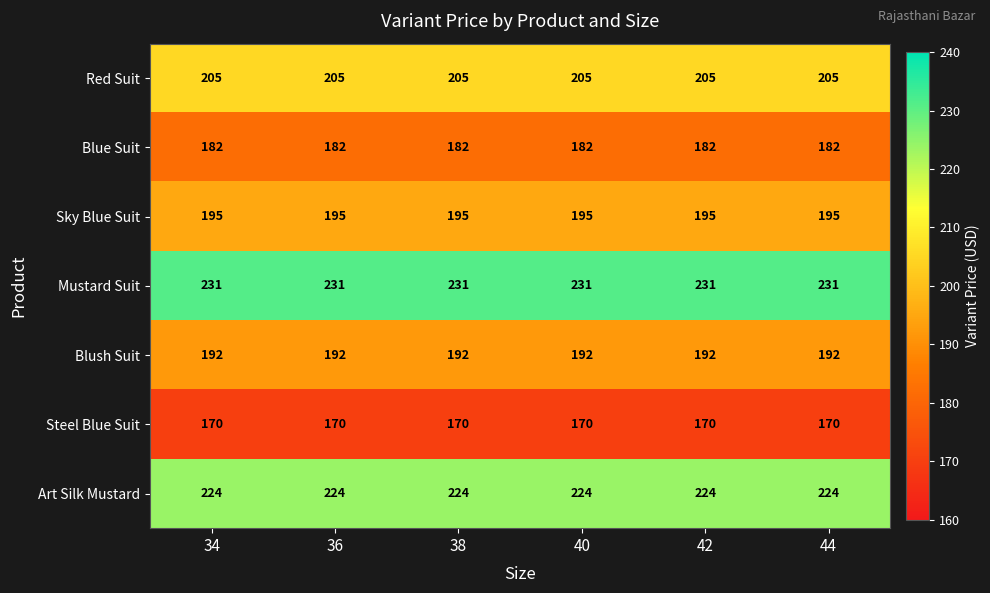

What is the total value across all series at 38?

1399